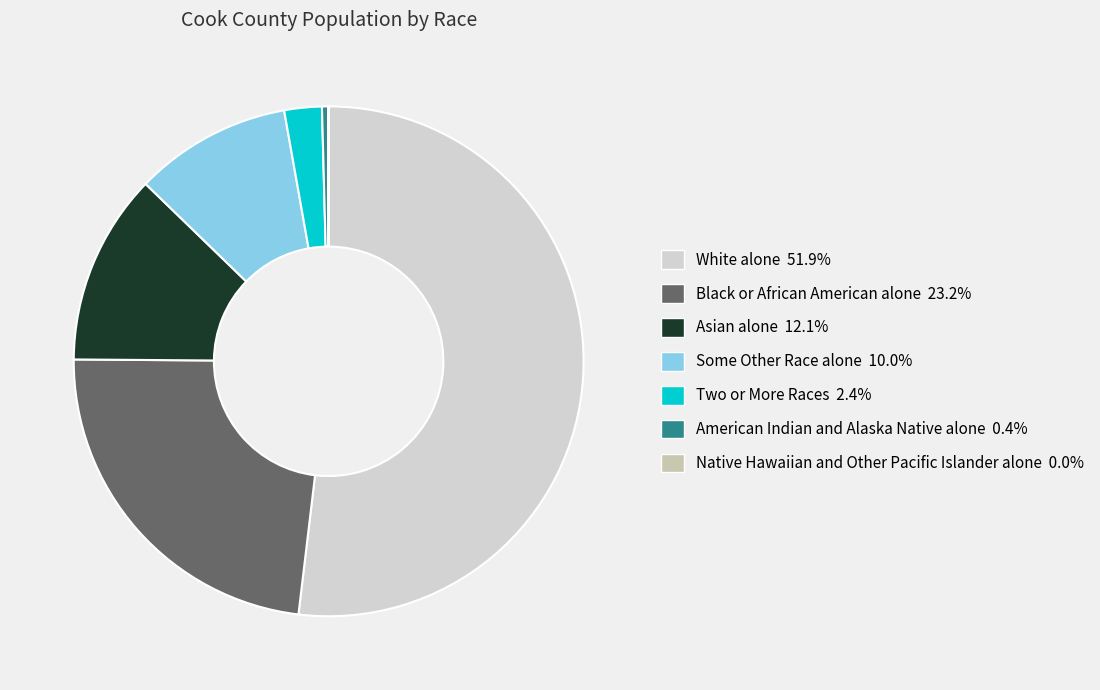

To the nearest percent, what portion does Black or African American alone represent?

23%